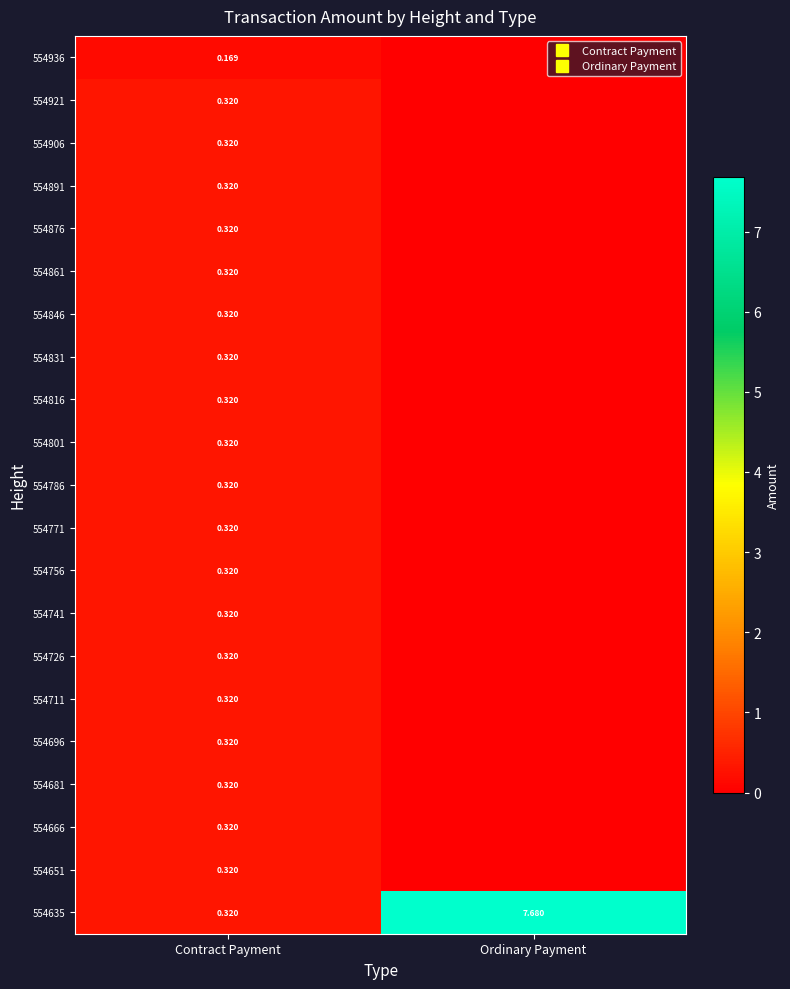

Rank the series by their maximum value, from lowest to highest.

554936, 554921, 554906, 554891, 554876, 554861, 554846, 554831, 554816, 554801, 554786, 554771, 554756, 554741, 554726, 554711, 554696, 554681, 554666, 554651, 554635